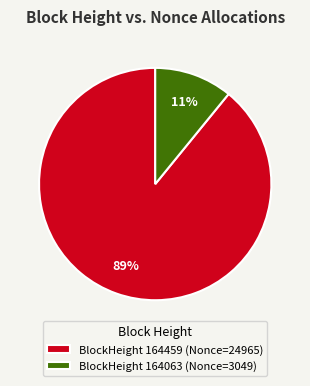

To the nearest percent, what is the difference between the largest and smallest slice percentages?

78%